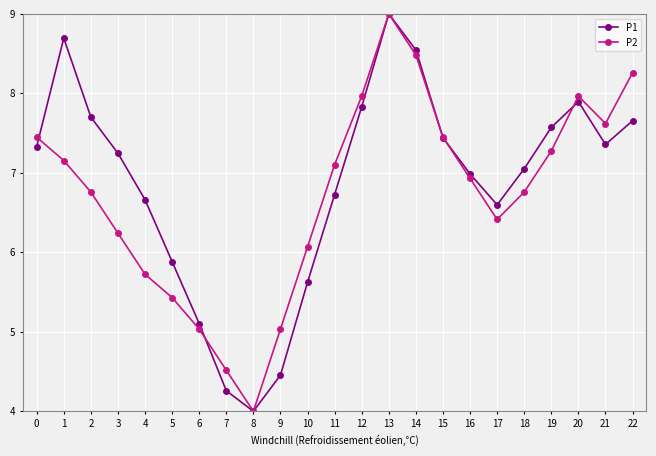

What are all the series names shown in the legend?

P1, P2